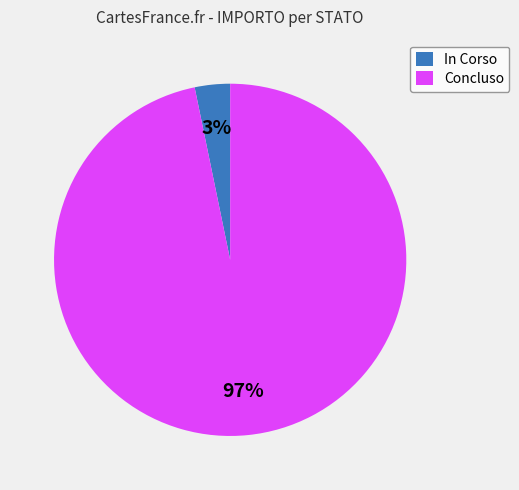

What is the largest slice in the pie chart?

Concluso